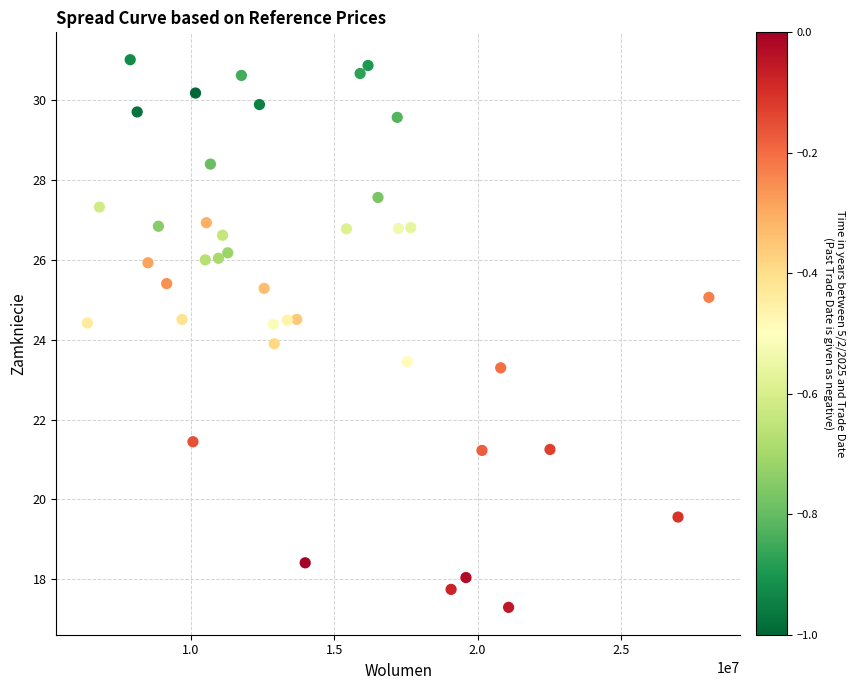

What is the range of X values (max minus min)?

21673621.4